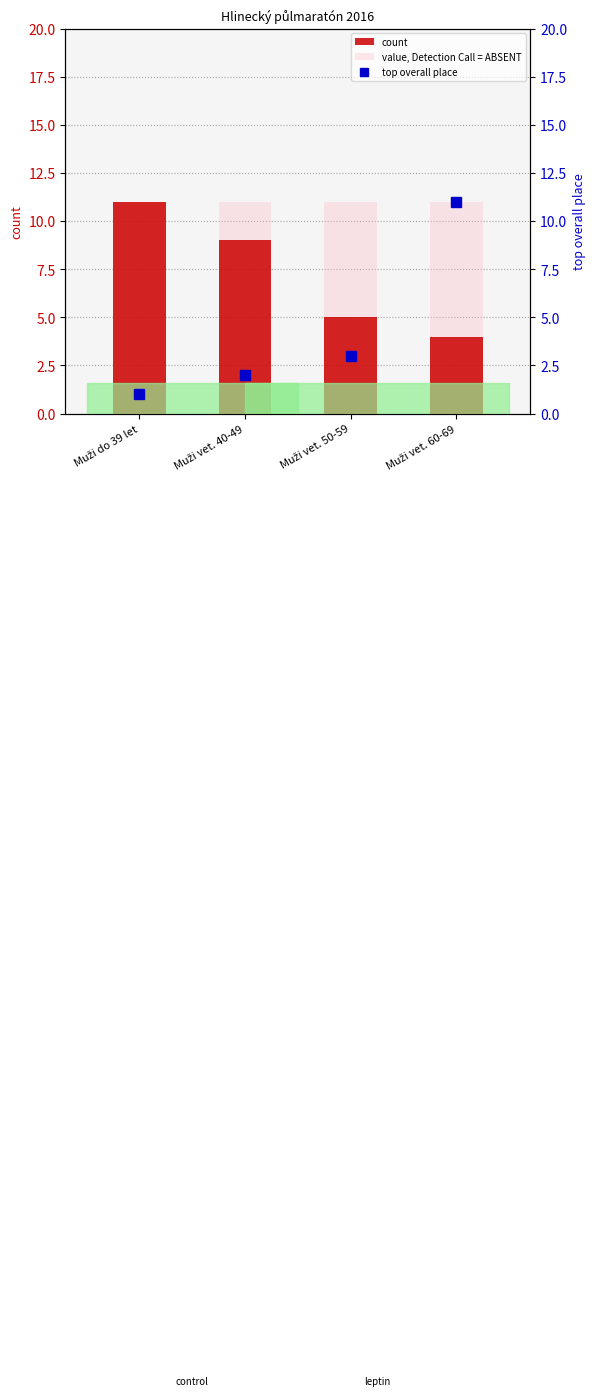

What is the approximate value of count at Muži do 39 let?

11